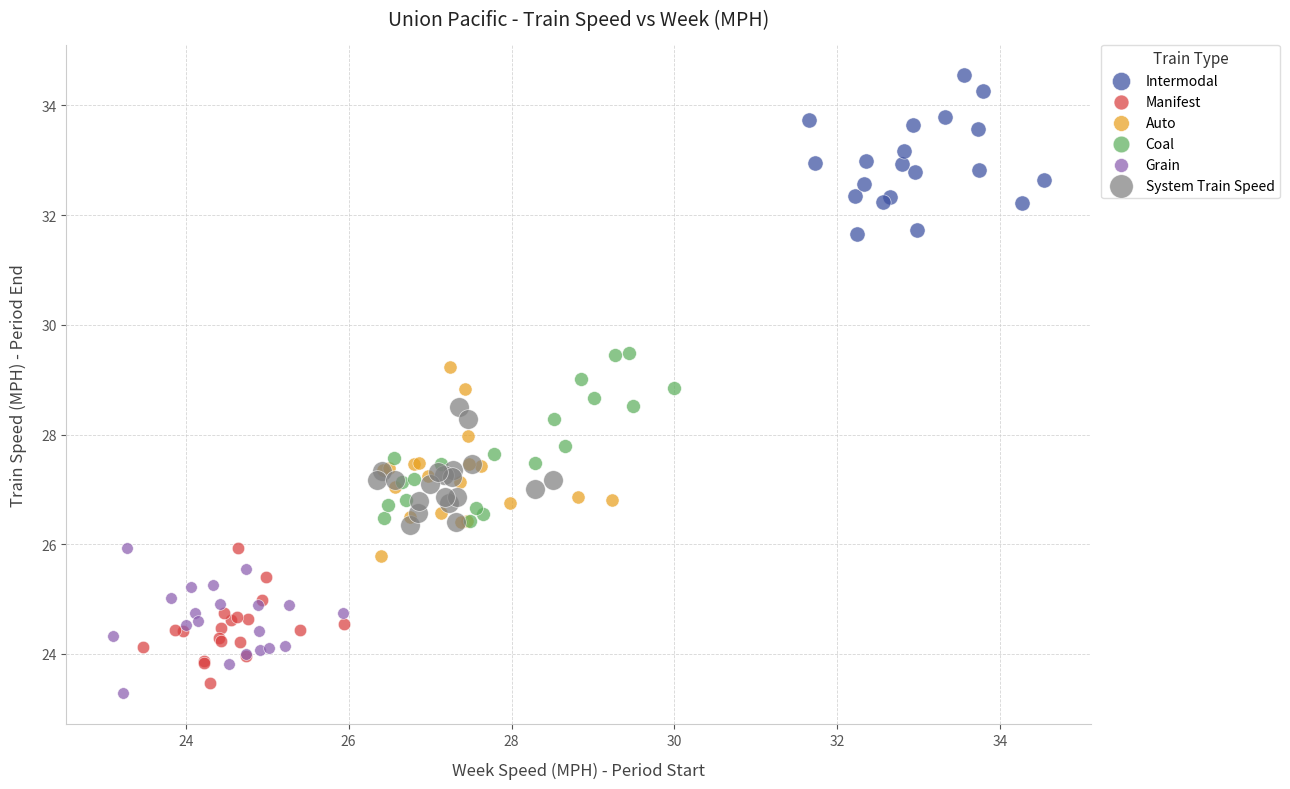

What are all the series names shown in the legend?

Intermodal, Manifest, Auto, Coal, Grain, System Train Speed